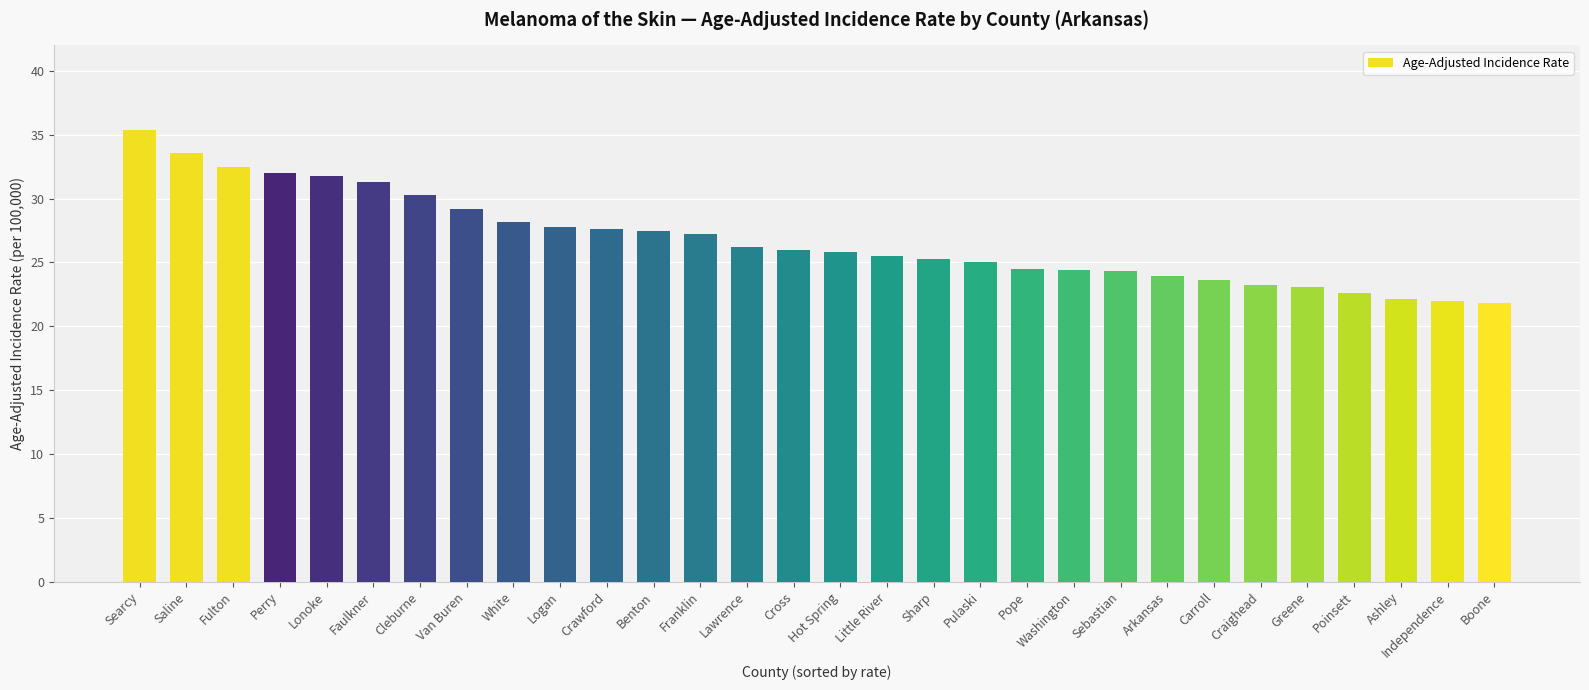

The value at Searcy is 35.4. True or false?

True